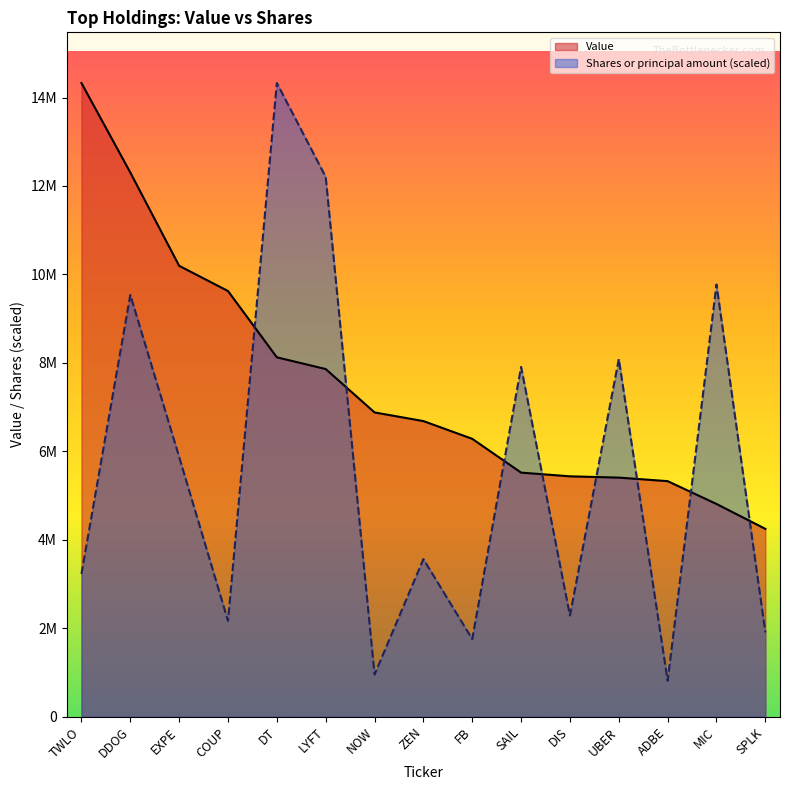

How many lines are shown in the chart?

2